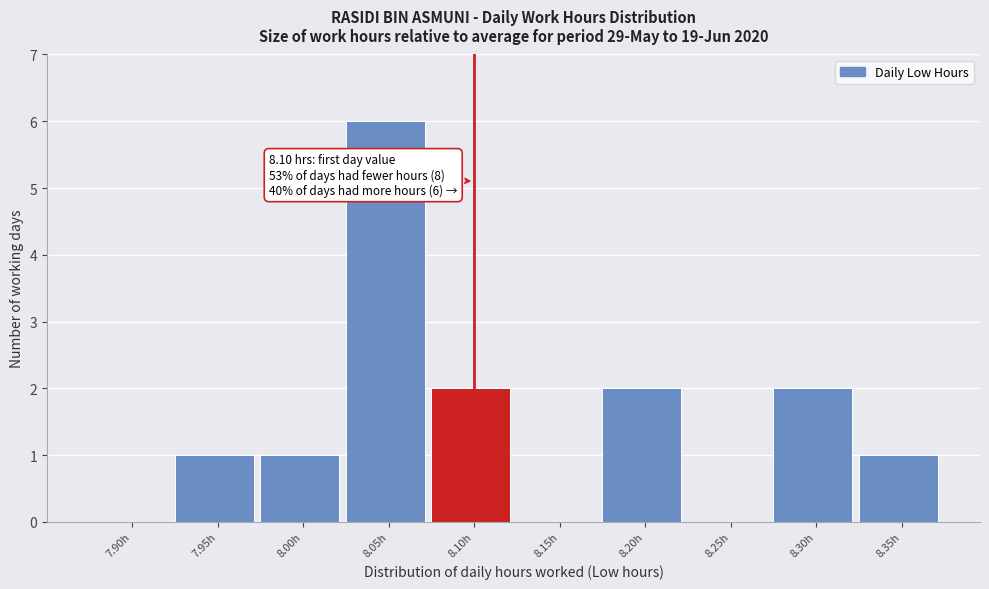

Reading left to right, transcribe all the data shown in this chart.

7.90h=0	7.95h=1	8.00h=1	8.05h=6	8.10h=2	8.15h=0	8.20h=2	8.25h=0	8.30h=2	8.35h=1